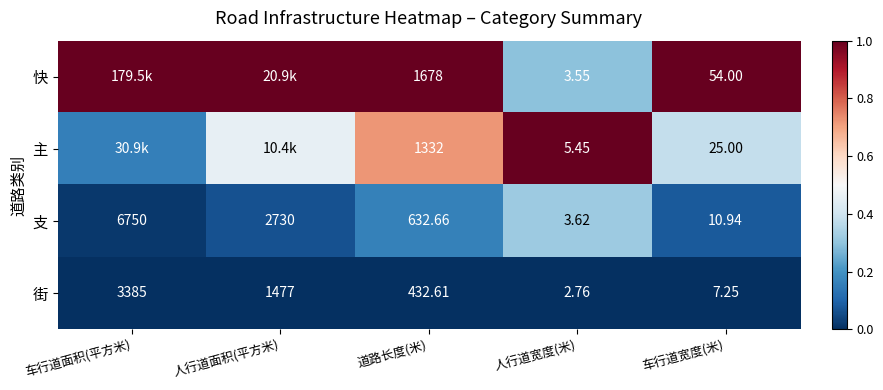

Where does the 街 series first go above 432?

车行道面积(平方米)